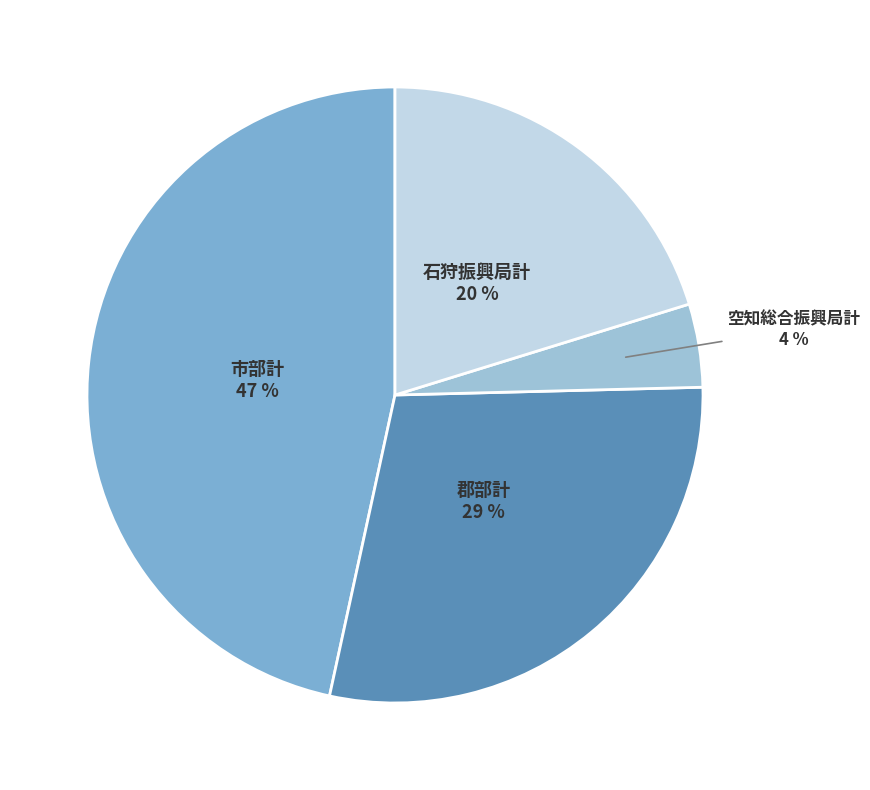

Rank the categories by value from lowest to highest.

空知総合振興局計, 石狩振興局計, 郡部計, 市部計